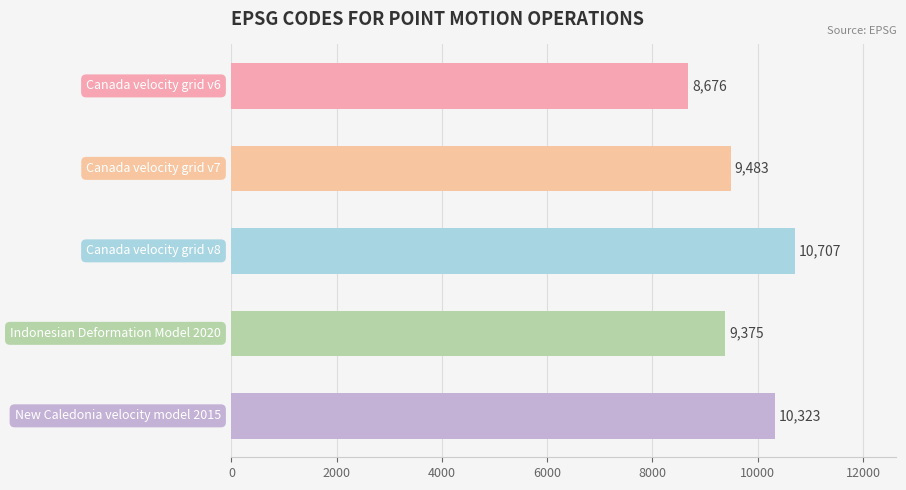

What is the maximum value shown in the chart?

10707